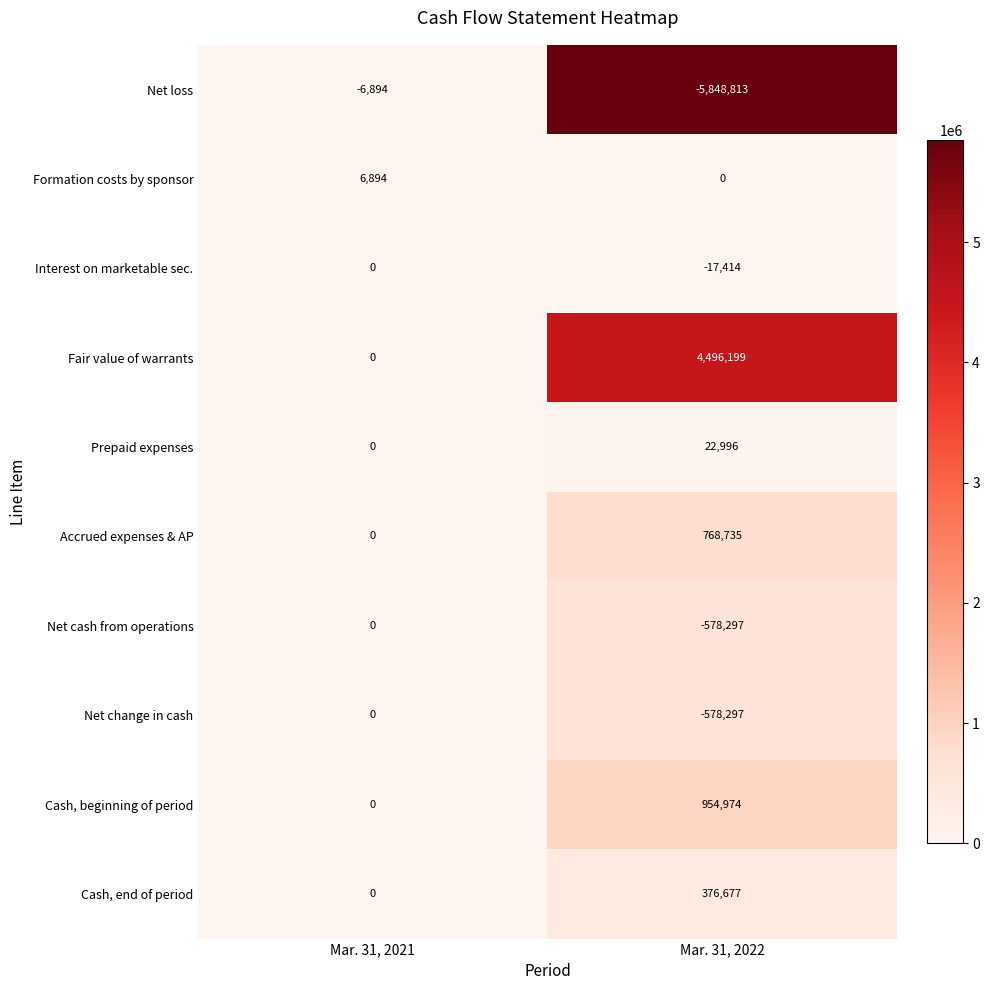

Reading right to left, list all the values displayed in this chart.

Net loss: Mar. 31, 2022=-5848813	Mar. 31, 2021=-6894
Formation costs by sponsor: Mar. 31, 2022=0	Mar. 31, 2021=6894
Interest on marketable sec.: Mar. 31, 2022=-17414	Mar. 31, 2021=0
Fair value of warrants: Mar. 31, 2022=4496199	Mar. 31, 2021=0
Prepaid expenses: Mar. 31, 2022=22996	Mar. 31, 2021=0
Accrued expenses & AP: Mar. 31, 2022=768735	Mar. 31, 2021=0
Net cash from operations: Mar. 31, 2022=-578297	Mar. 31, 2021=0
Net change in cash: Mar. 31, 2022=-578297	Mar. 31, 2021=0
Cash, beginning of period: Mar. 31, 2022=954974	Mar. 31, 2021=0
Cash, end of period: Mar. 31, 2022=376677	Mar. 31, 2021=0